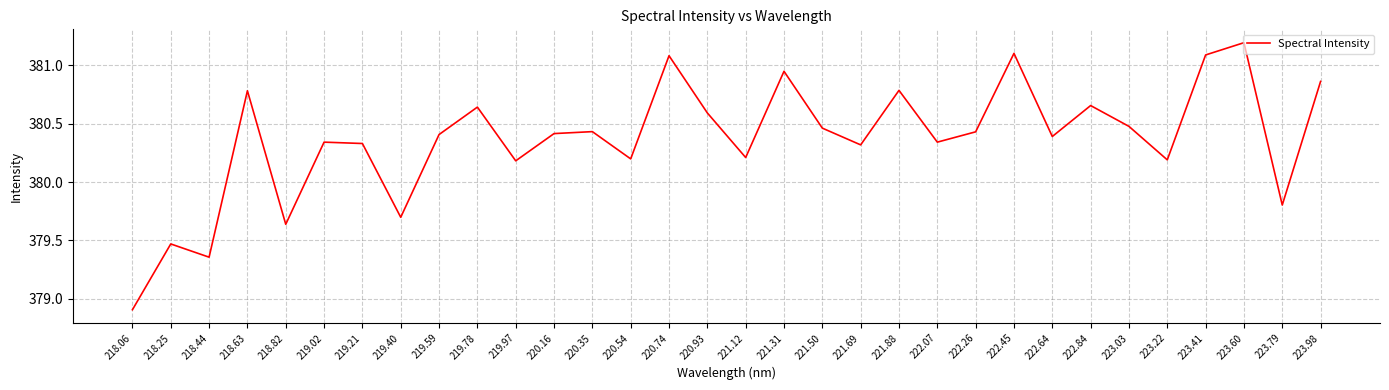

What is the difference between the maximum and minimum values?

2.3